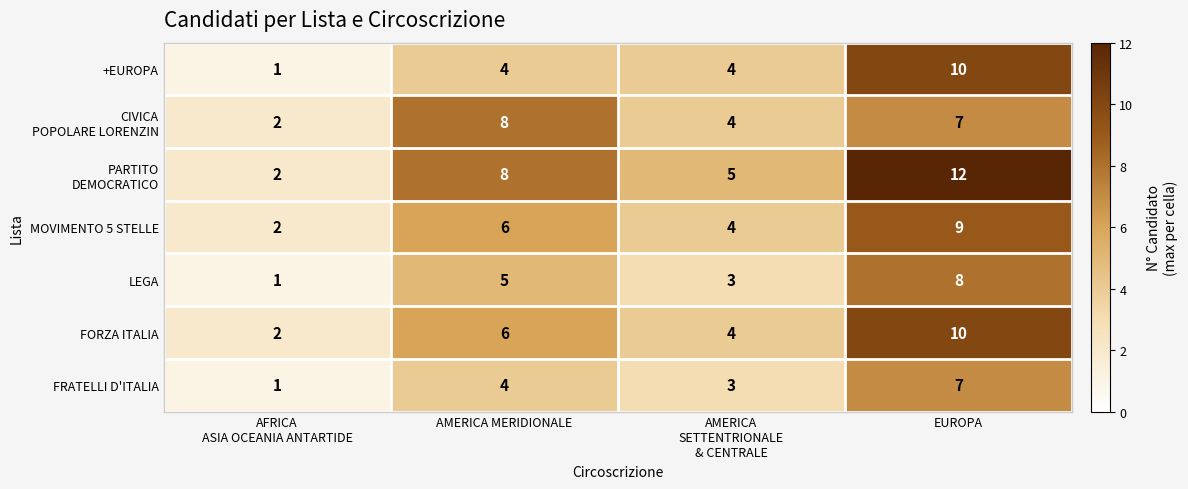

What is the difference between the second highest and minimum values in the FORZA ITALIA series?

4